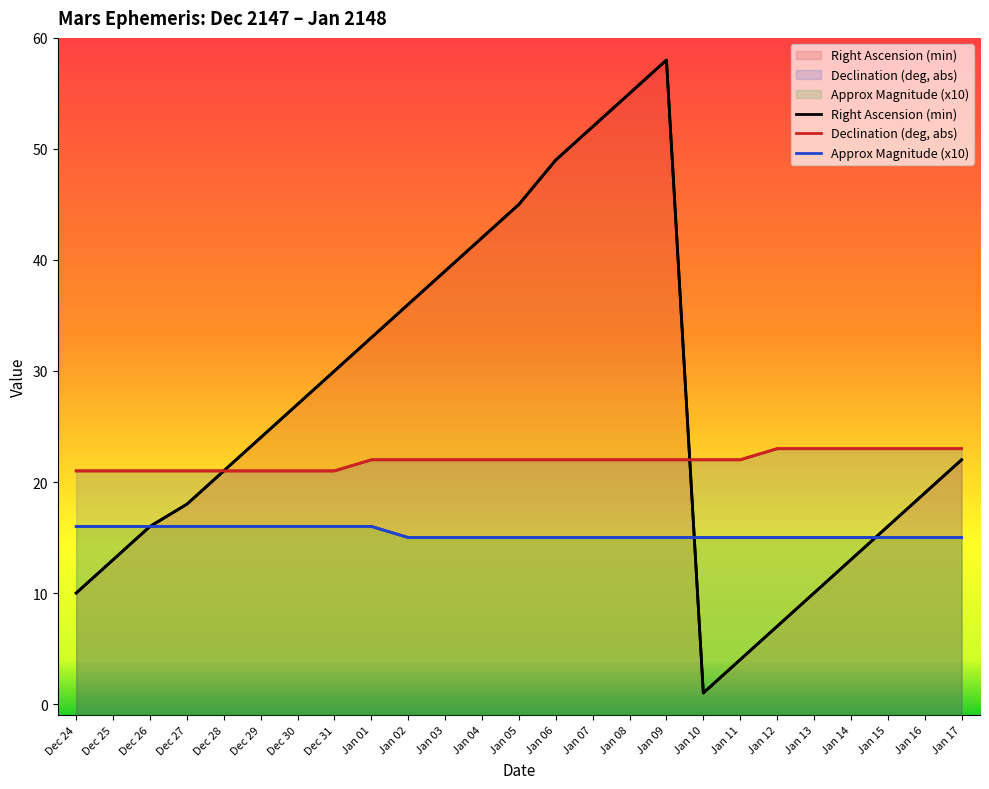

At which category is the sum across all series the highest?

Jan 09